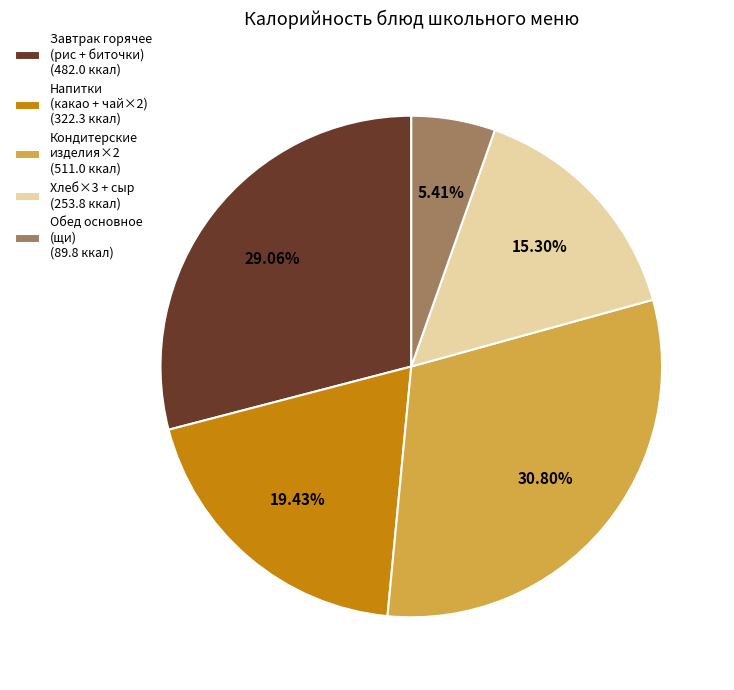

What is the largest slice in the pie chart?

Кондитерские изделия×2 (511.0 ккал)